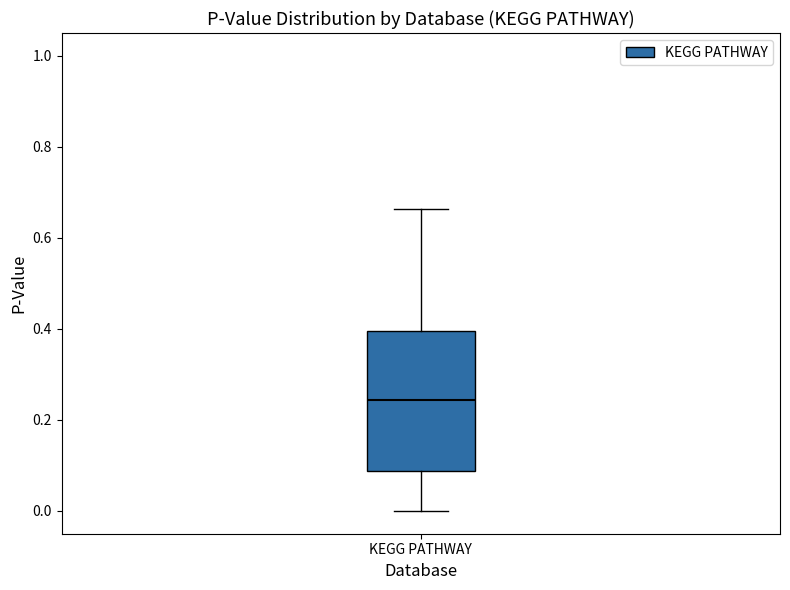

Transcribe this box plot: give where the median line is, the range the box spans, and where the two whiskers end, as read against the y-axis. The values are not printed on the chart, so give them approximately, as read against the axis.

median 0.24, box 0.08 to 0.40, whiskers 0.00 to 0.66